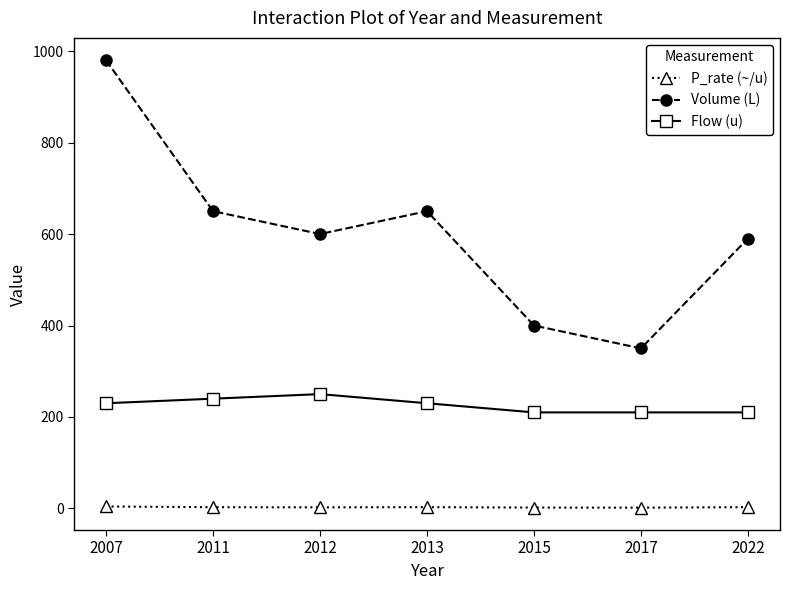

What is the sum of all Volume (L) values?

4220.0